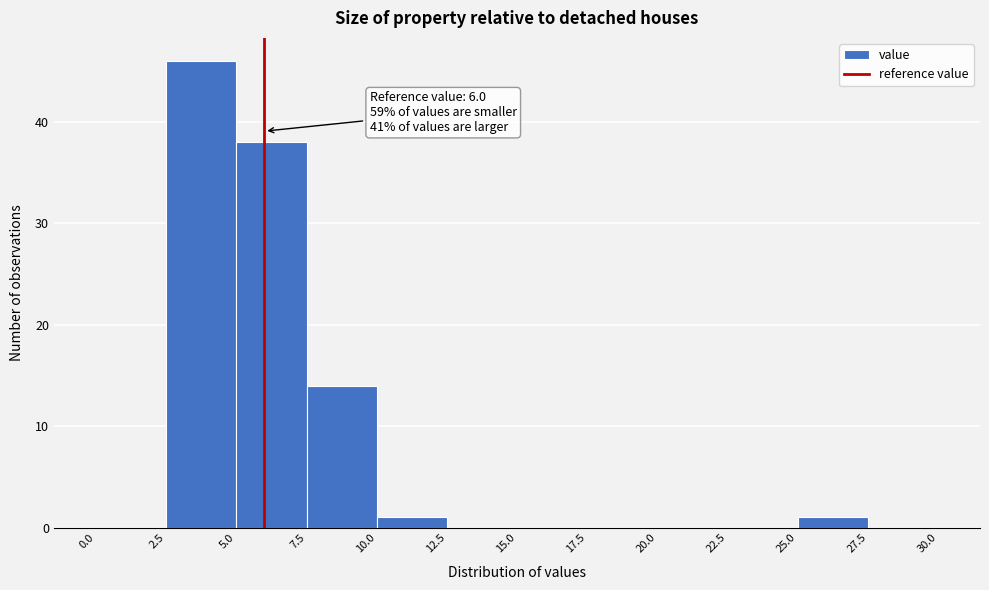

Which range on the x-axis has the tallest bar?

2.5 to 5.0